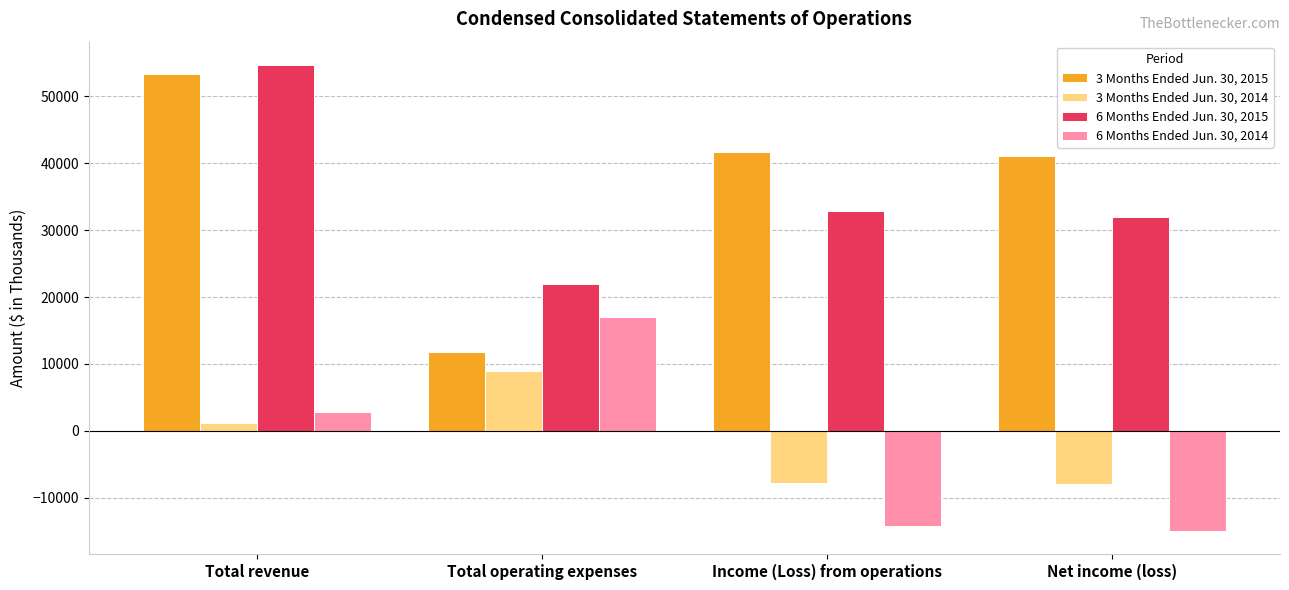

Which series has the largest total across all categories?

3 Months Ended Jun. 30, 2015